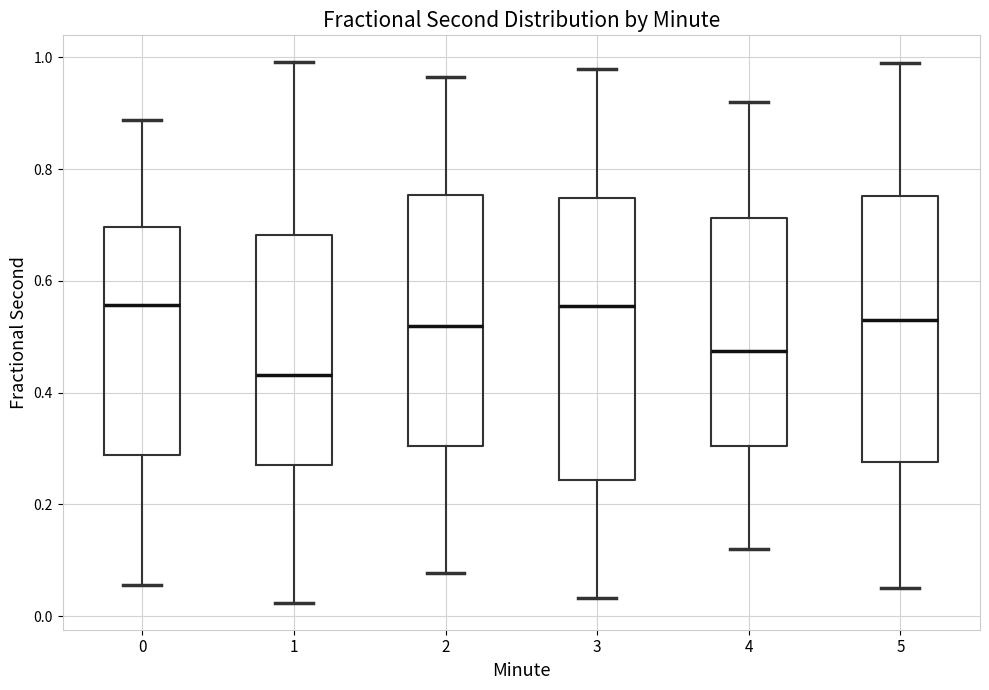

Which box has the lowest median line?

1